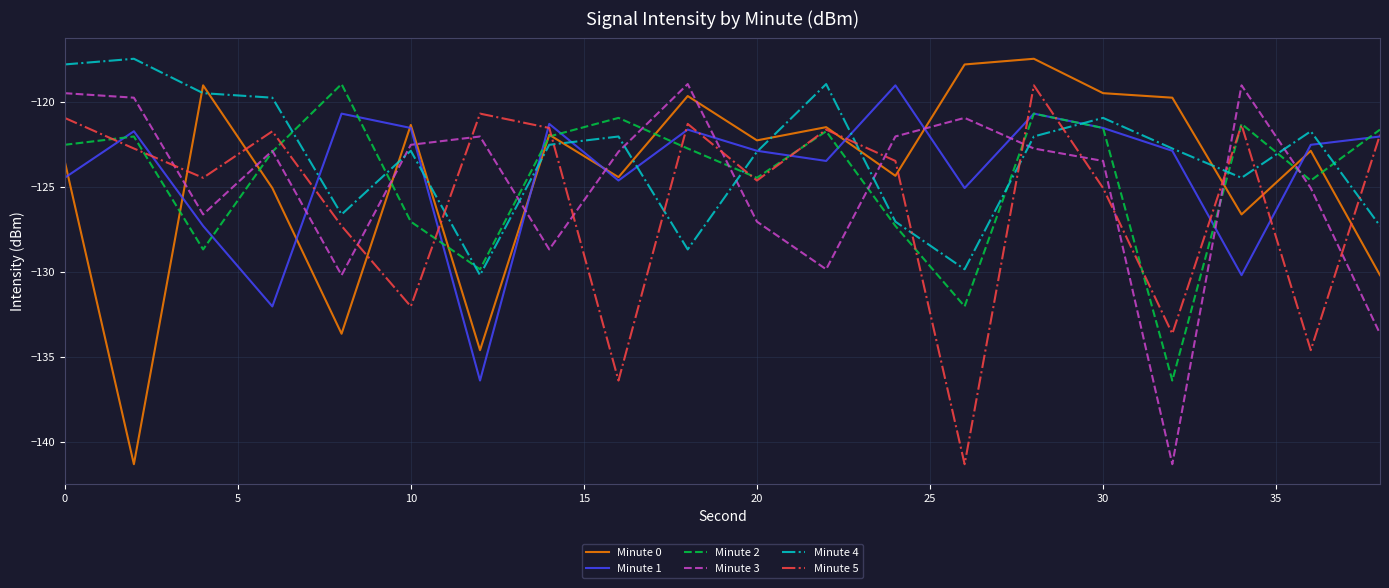

After their last crossing, which series has the higher values: Minute 5 or Minute 3?

Minute 5